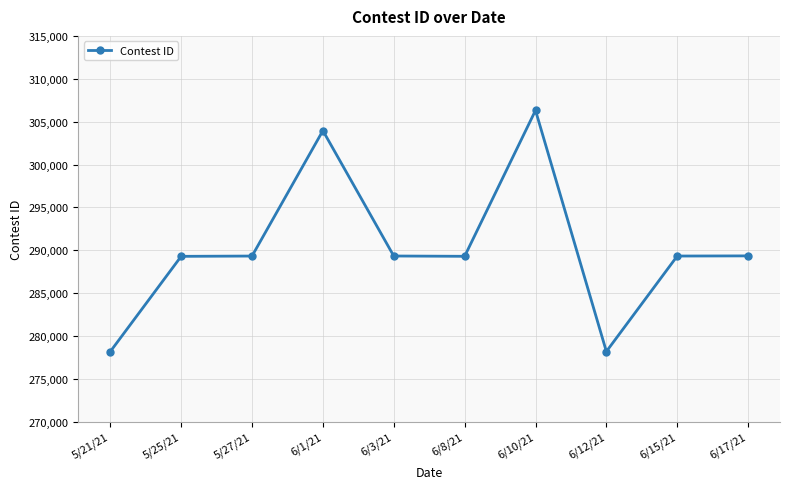

What is the label of the 8th point from the right?

5/27/21